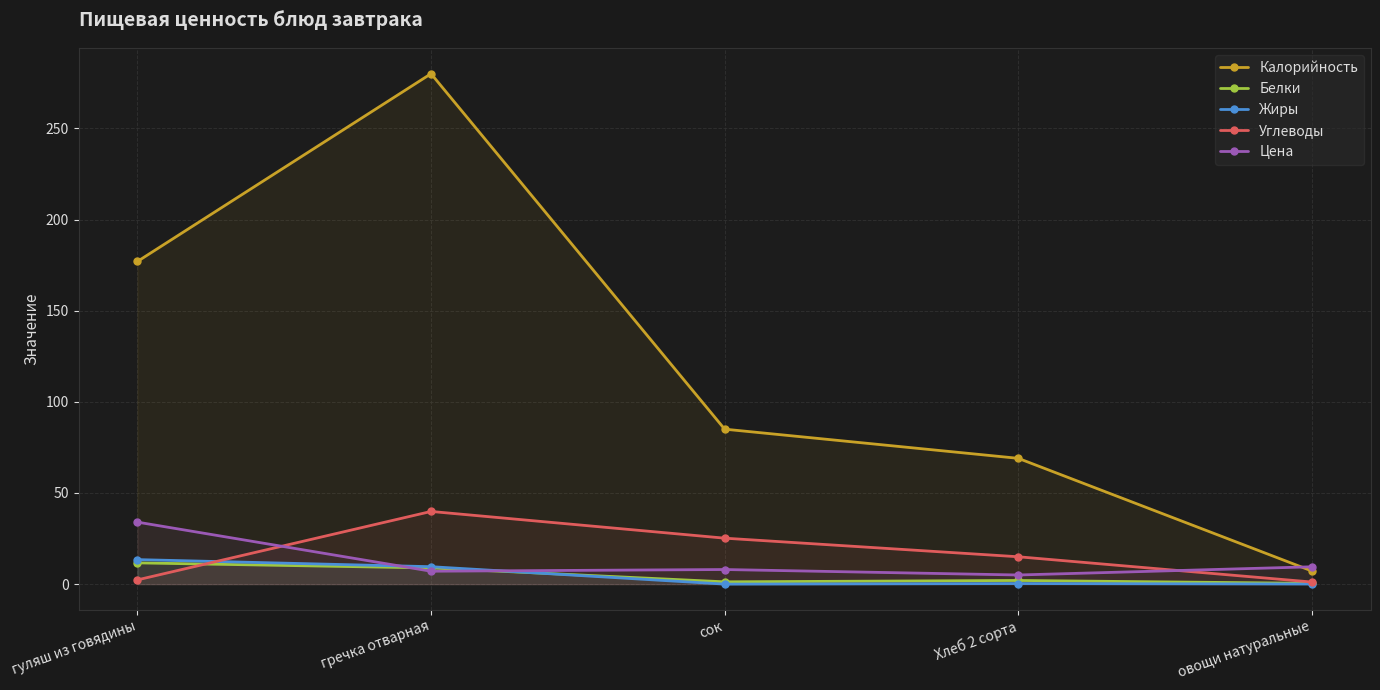

True or false: Калорийность and Белки intersect in this chart.

False